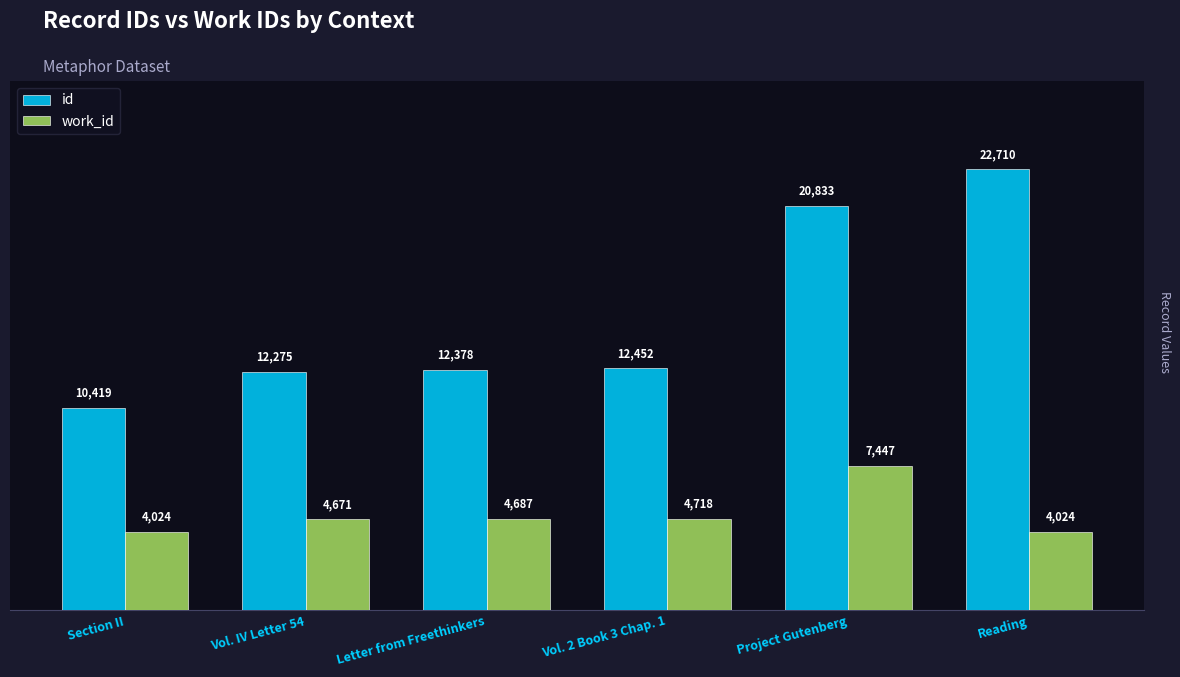

Which series has the largest range (max minus min)?

id